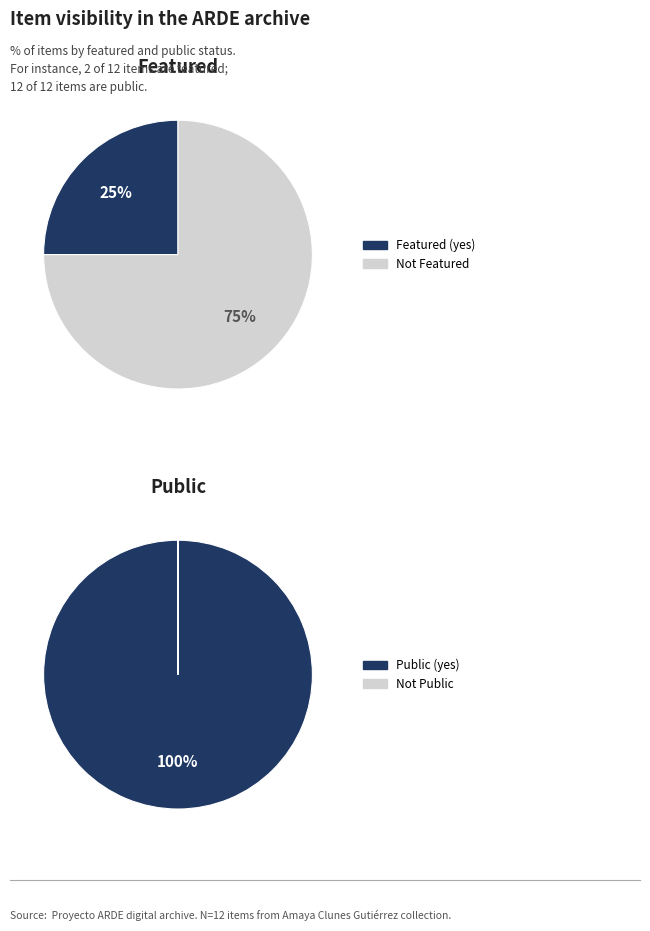

What portion of the pie excludes 6230?

100.0%